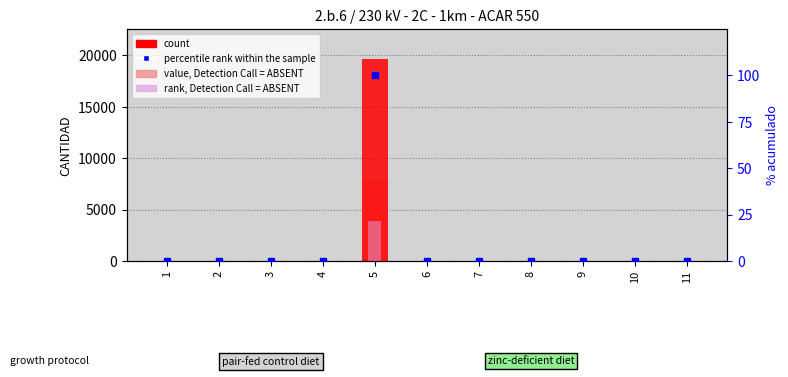

Which category has the lowest value across all series?

4